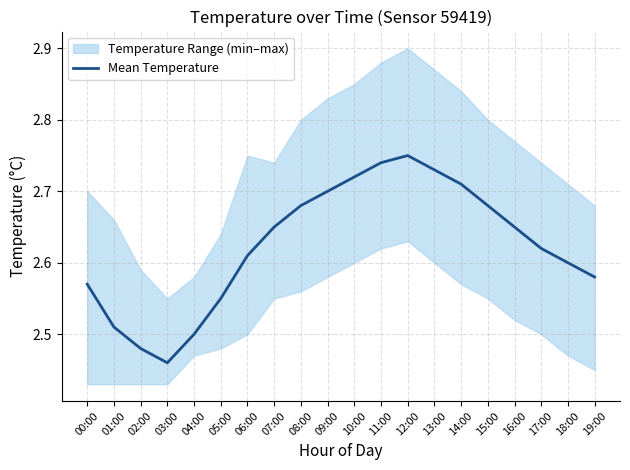

How many interior local valleys (lower than both neighbors) does the data have?

1